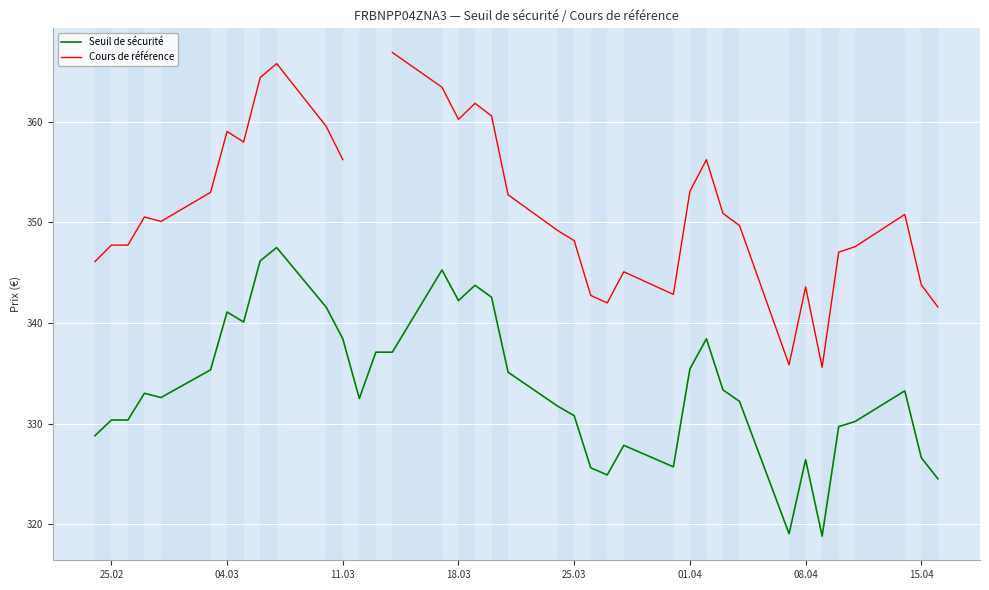

Which series has the largest total across all categories?

Seuil de sécurité